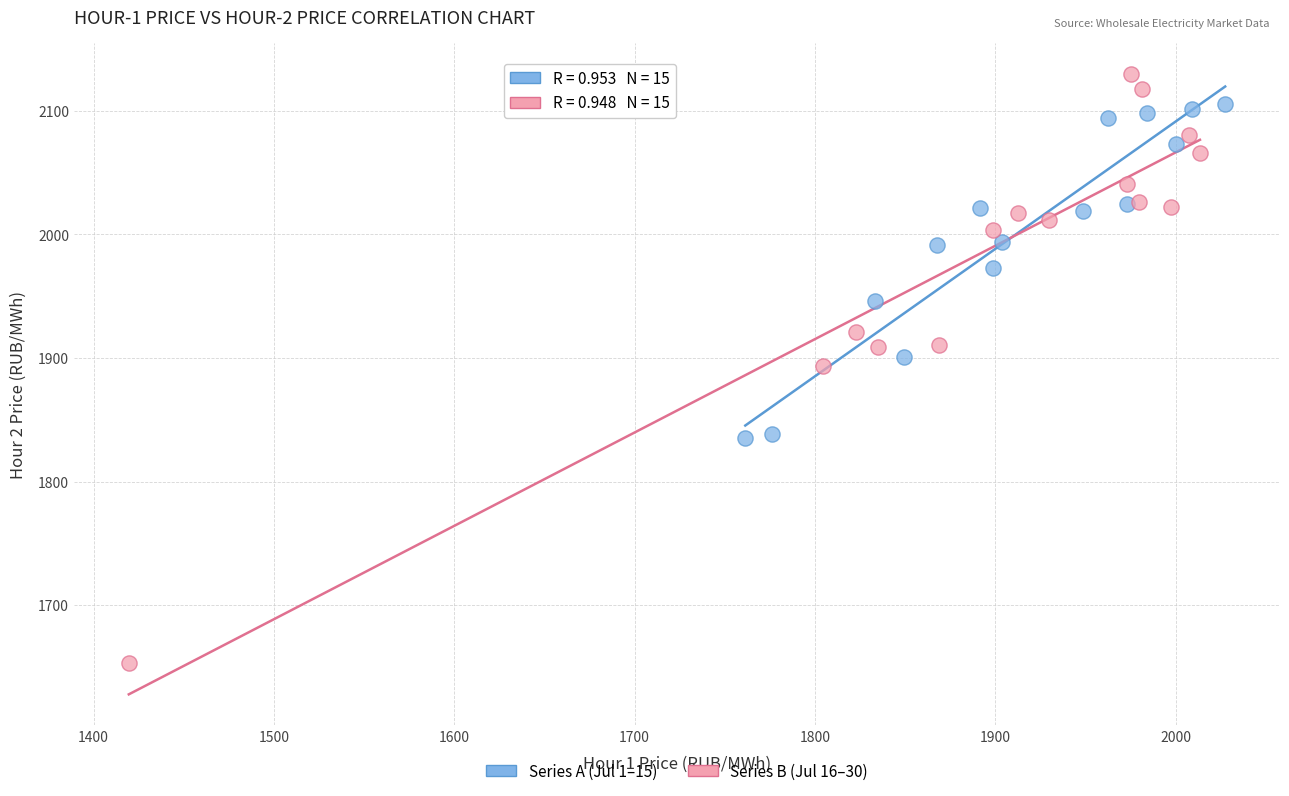

Which series has the largest Y range (max minus min)?

Series B (Jul 16–30)